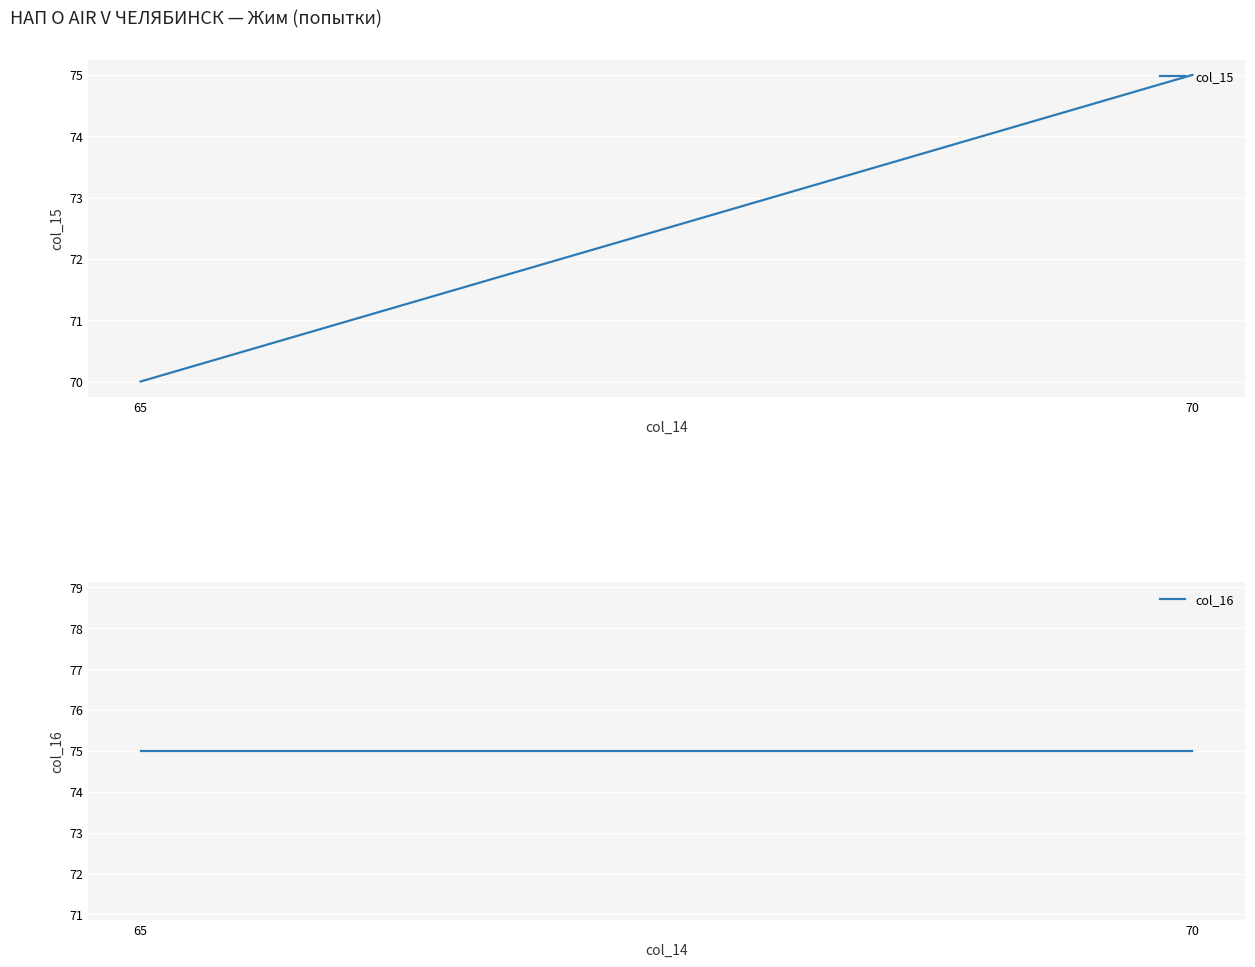

Between 70 and 65, which is larger?

70